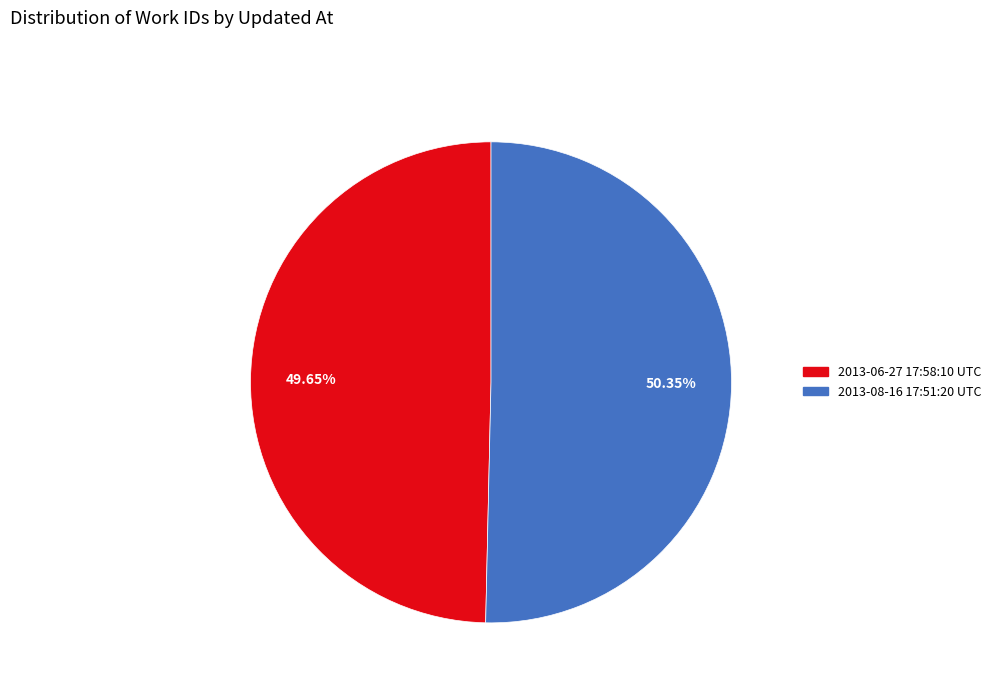

The 2013-08-16 17:51:20 UTC slice represents 39% of the pie. True or false?

False